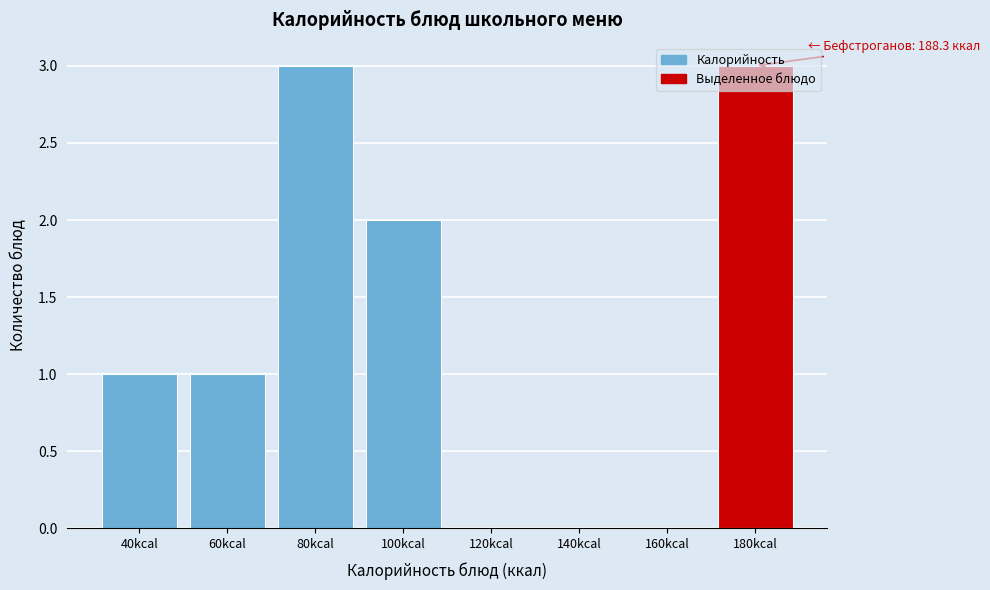

The chart shows a value of 3 at 100kcal. True or false?

False